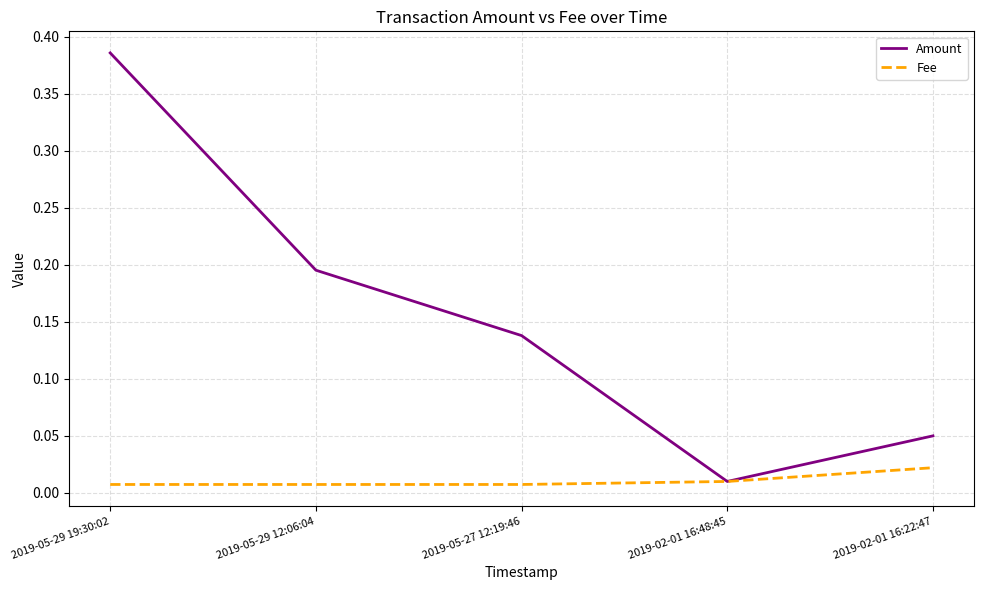

Is the value of Amount at 2019-05-29 19:30:02 greater than the value of Fee at 2019-02-01 16:48:45?

Yes